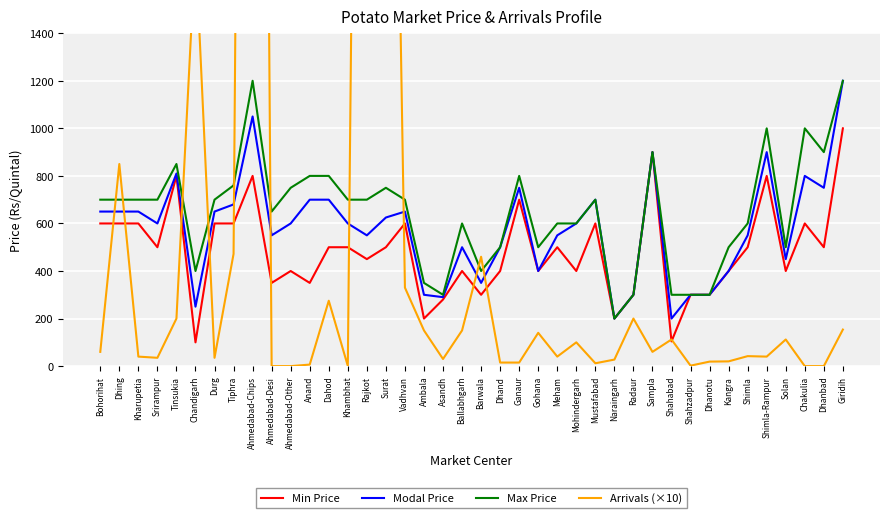

Which series has the largest range (max minus min)?

Arrivals (×10)